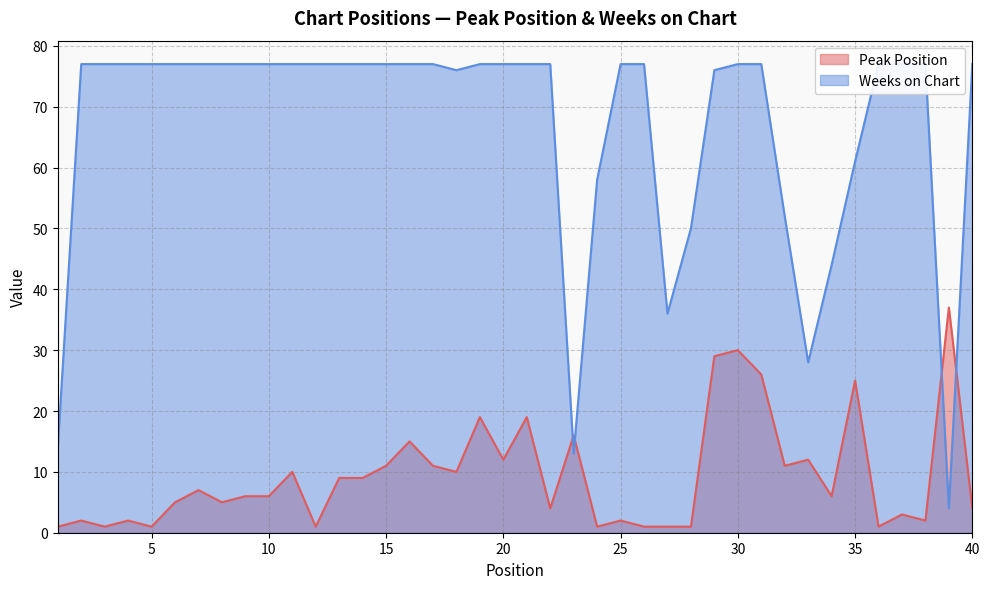

Does the chart have visible grid lines?

Yes